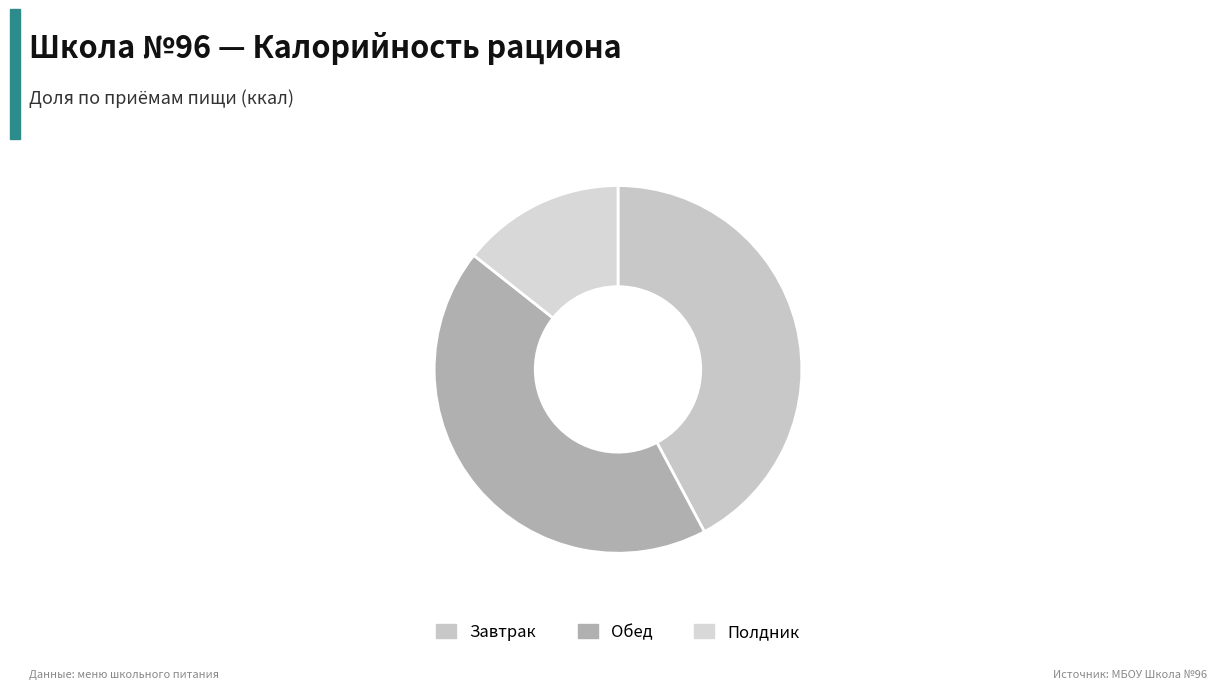

Is it true that Полдник is 14% of the pie?

True